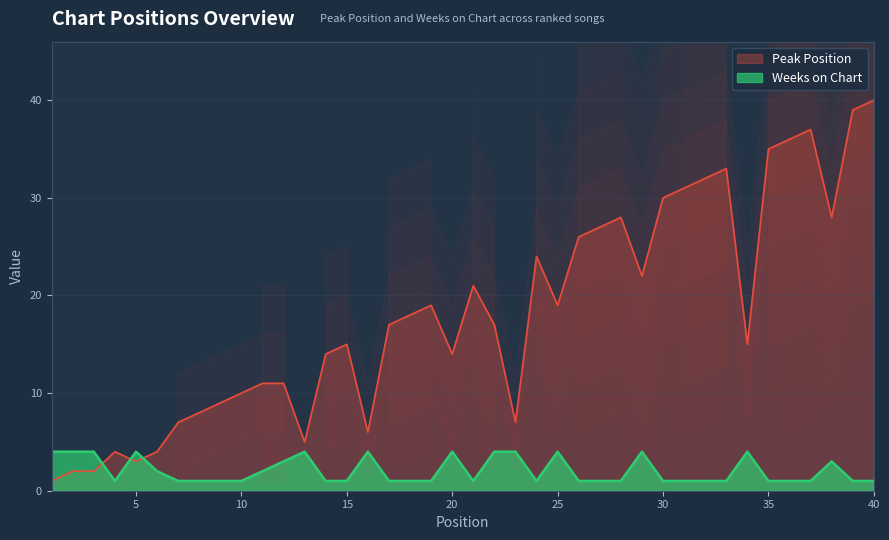

In Peak Position, how many points are higher than both neighbors (excluding endpoints)?

8